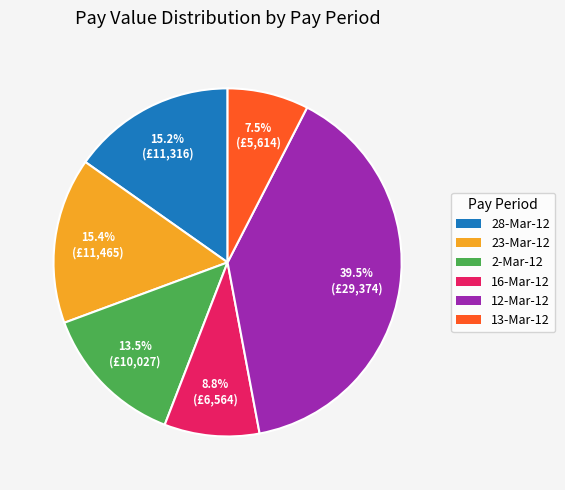

Does 12-Mar-12 account for over 50% of the chart?

No